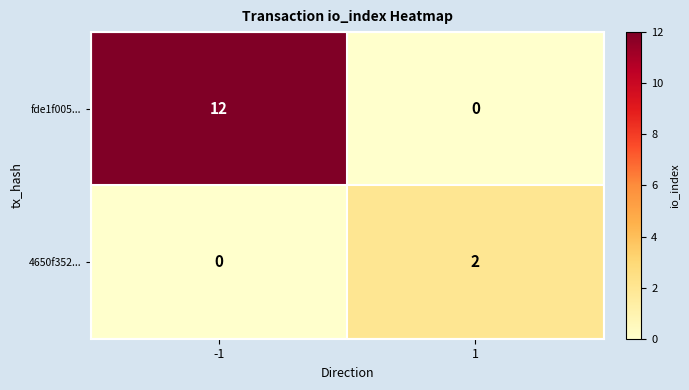

What is the greatest value displayed?

12